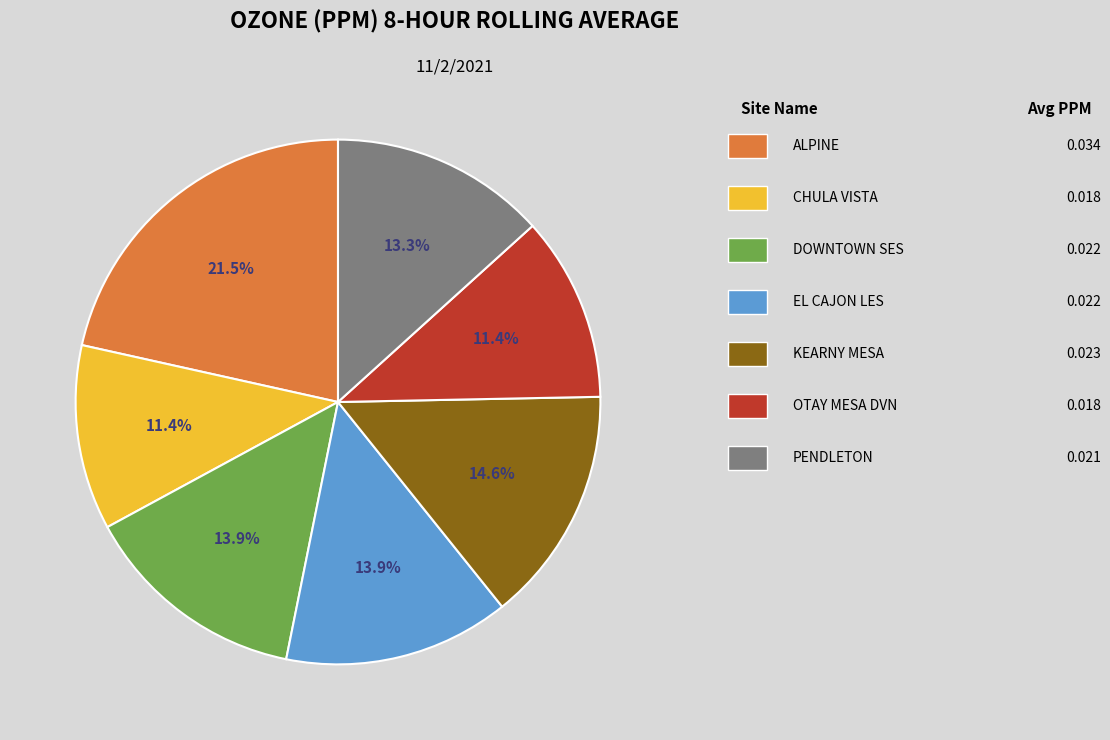

Is there a majority slice in this chart?

No